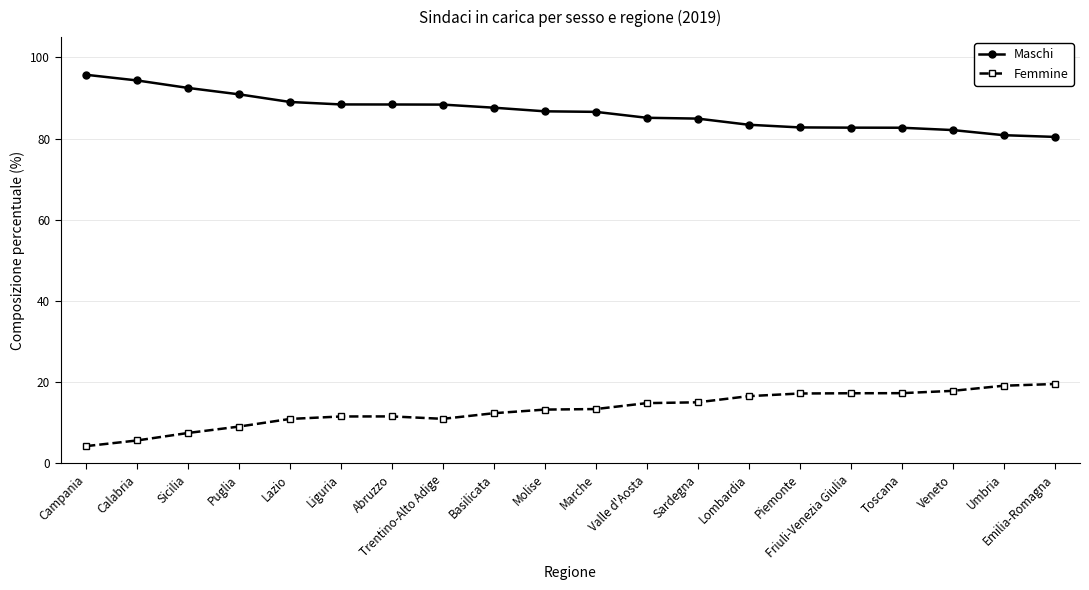

The Maschi series shows 37.3 at Friuli-Venezia Giulia. True or false?

False